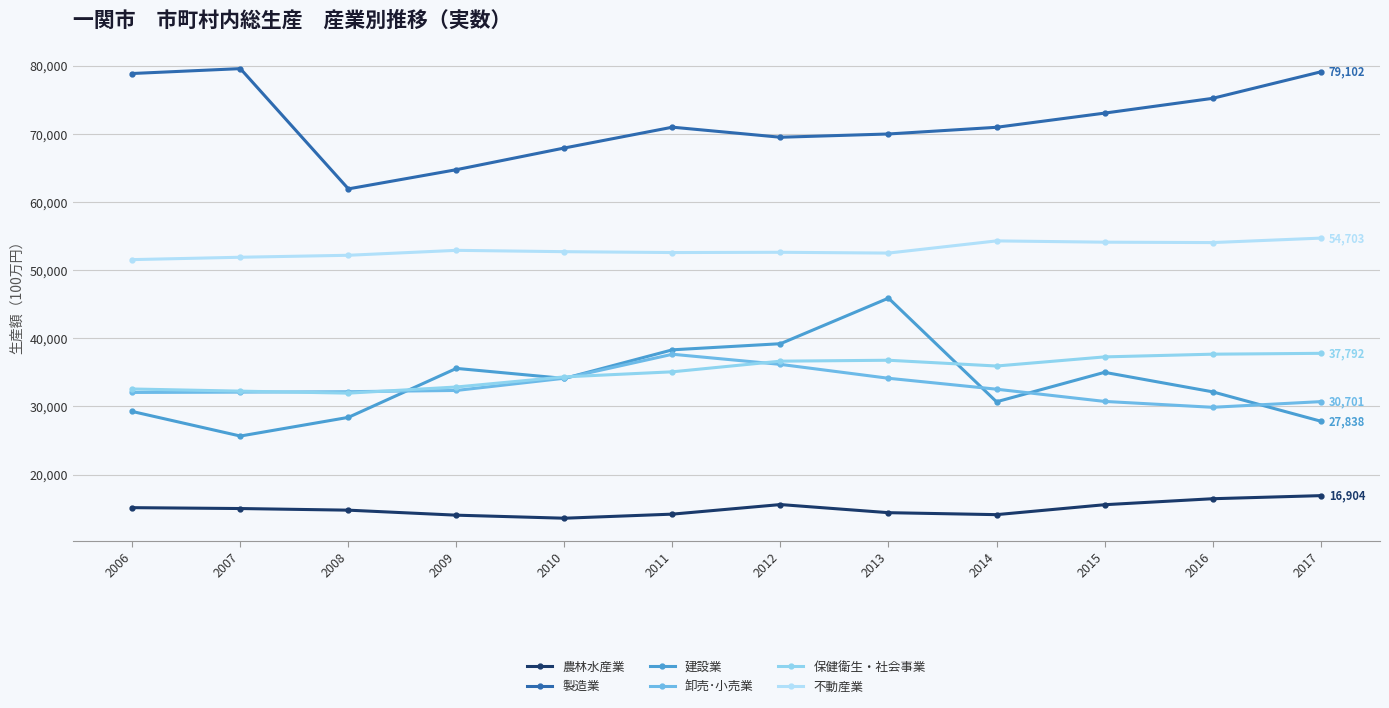

What is the sum of the 建設業 values at 2007 and 2015?

60655